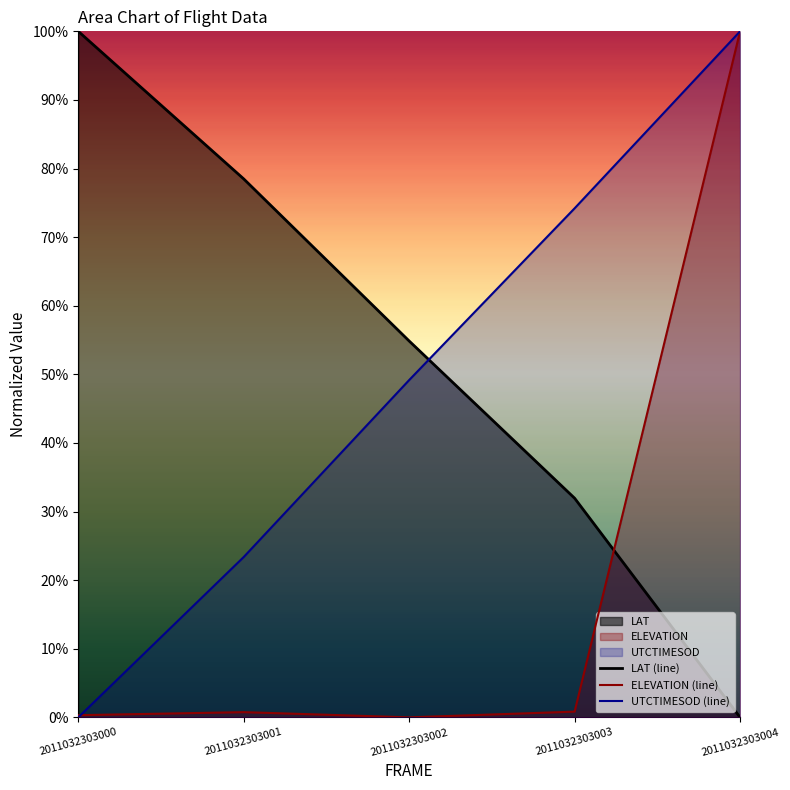

How many data points in LAT are above 54?

3